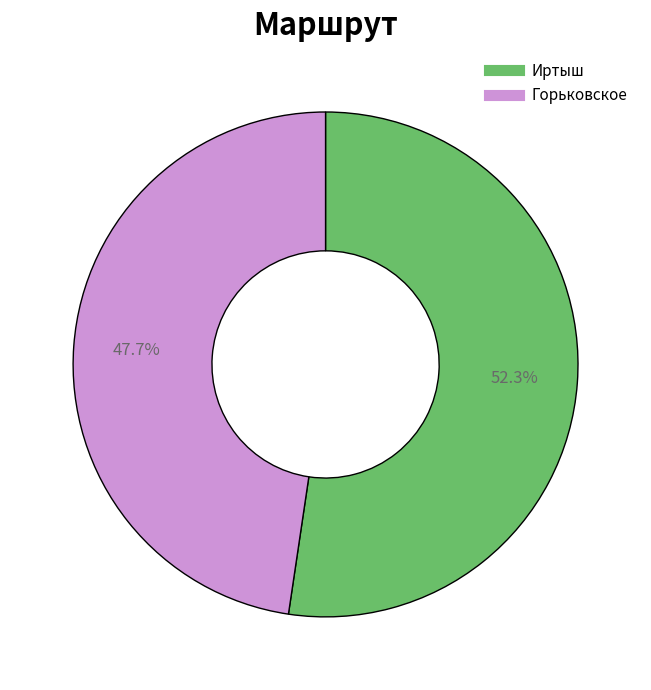

Approximately how many times larger is the value at Горьковское compared to Иртыш?

0.9